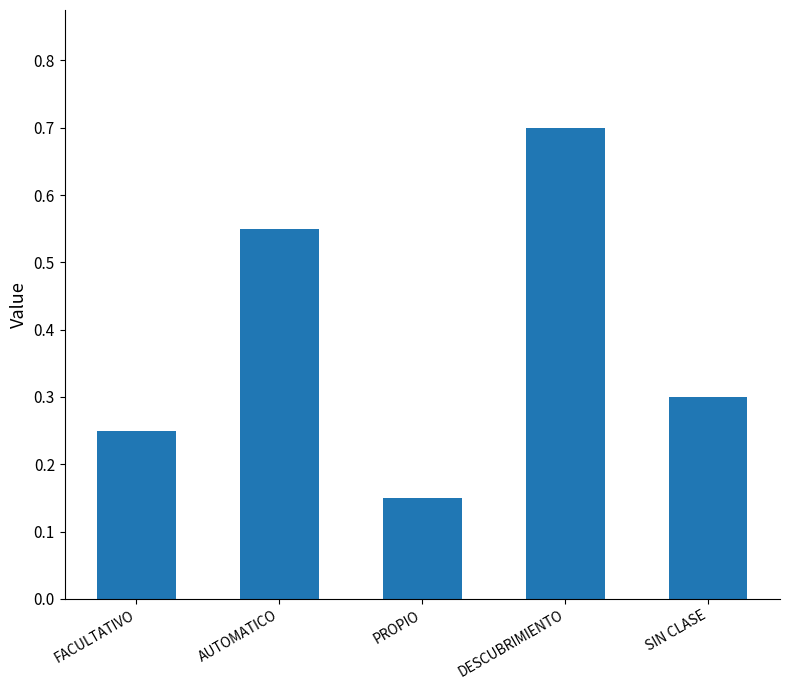

What position from the right is FACULTATIVO?

5